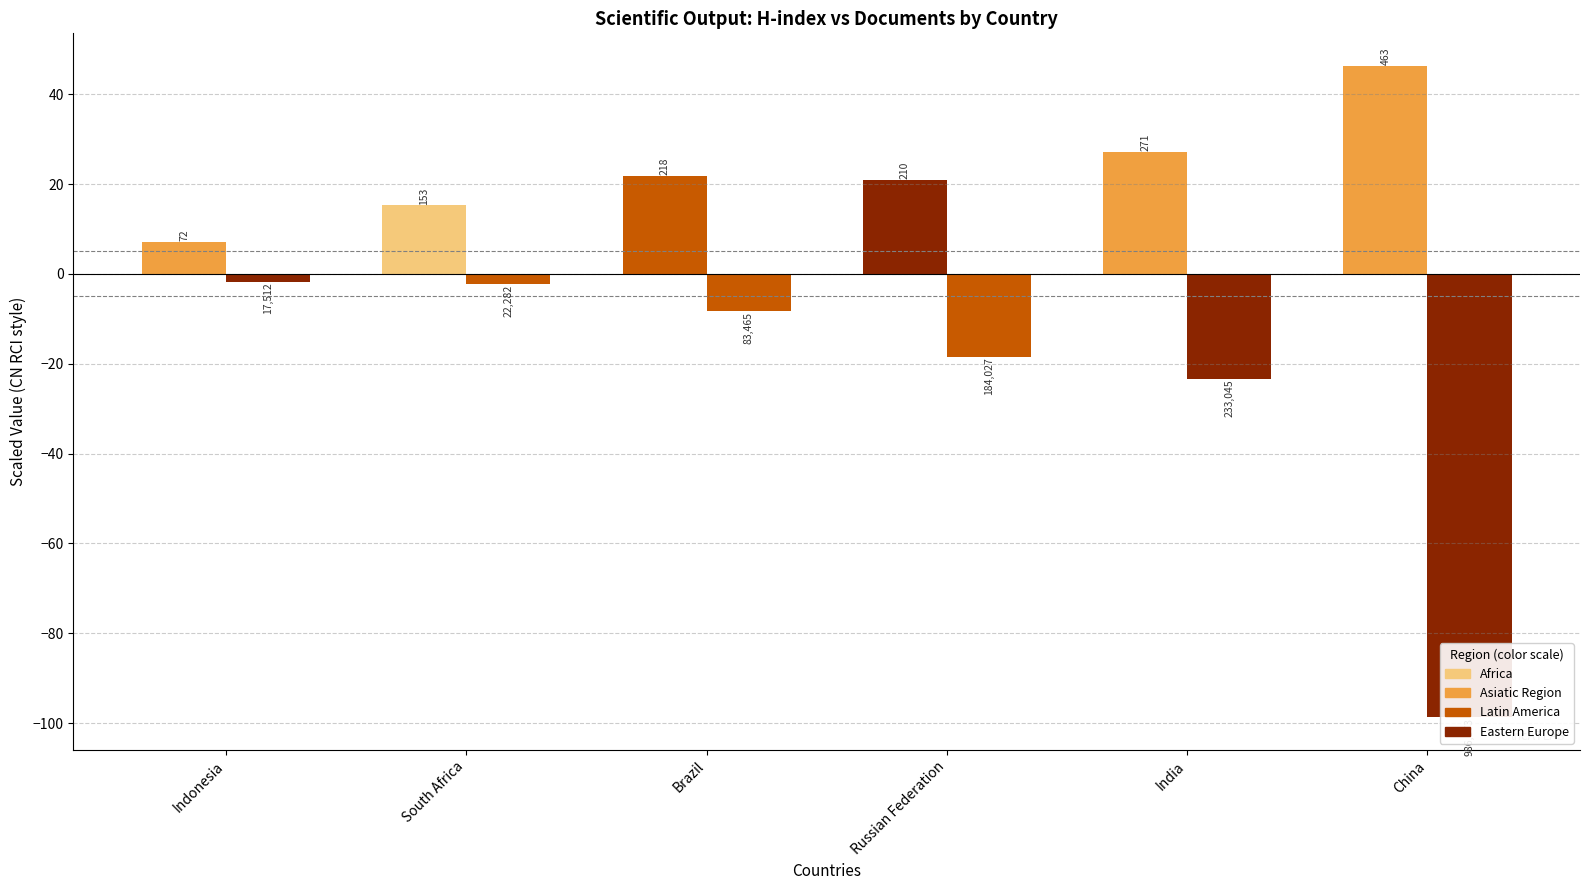

Where is H index (/10) nearest to the value 26?

India